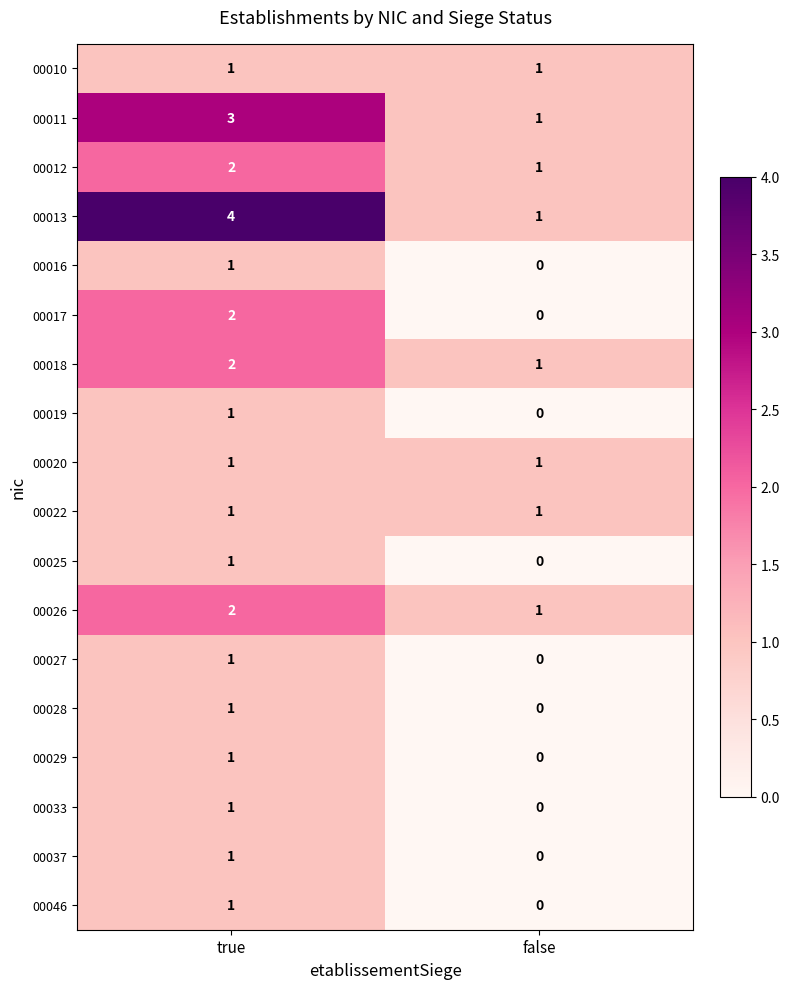

What is the total value across all series at true?

27